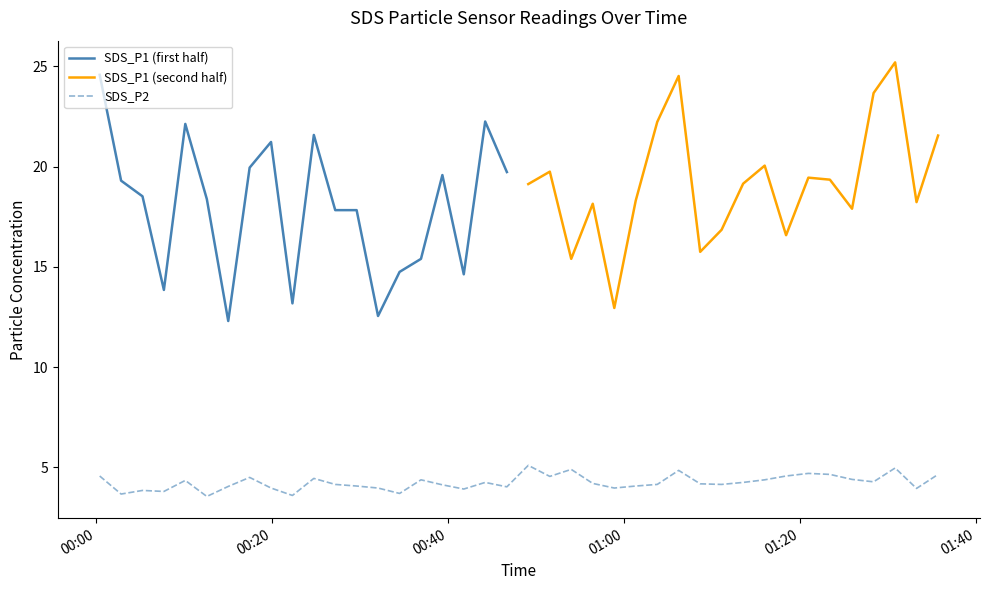

Which label corresponds to the smallest value in the chart?

2023/07/30 00:12:34